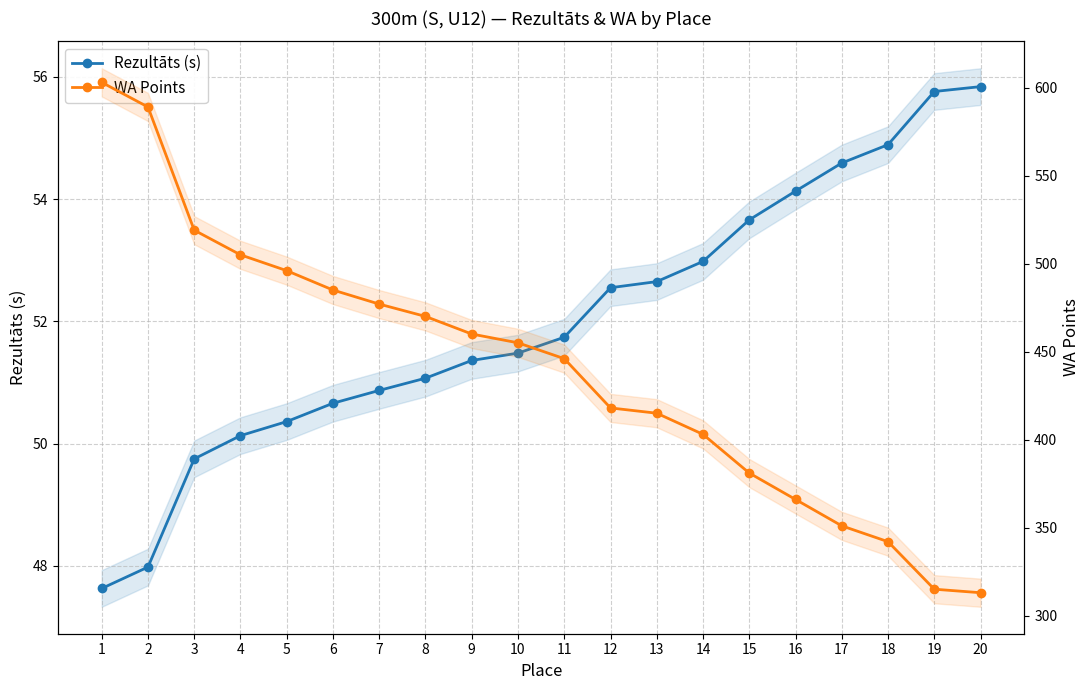

Reading left to right, what are all the values shown in this chart?

Rezultāts (s): 1=47.6	2=48.0	3=49.8	4=50.1	5=50.4	6=50.7	7=50.9	8=51.1	9=51.4	10=51.5	11=51.7	12=52.5	13=52.6	14=53.0	15=53.7	16=54.1	17=54.6	18=54.9	19=55.8	20=55.8
WA Points: 1=603.0	2=589.0	3=519.0	4=505.0	5=496.0	6=485.0	7=477.0	8=470.0	9=460.0	10=455.0	11=446.0	12=418.0	13=415.0	14=403.0	15=381.0	16=366.0	17=351.0	18=342.0	19=315.0	20=313.0